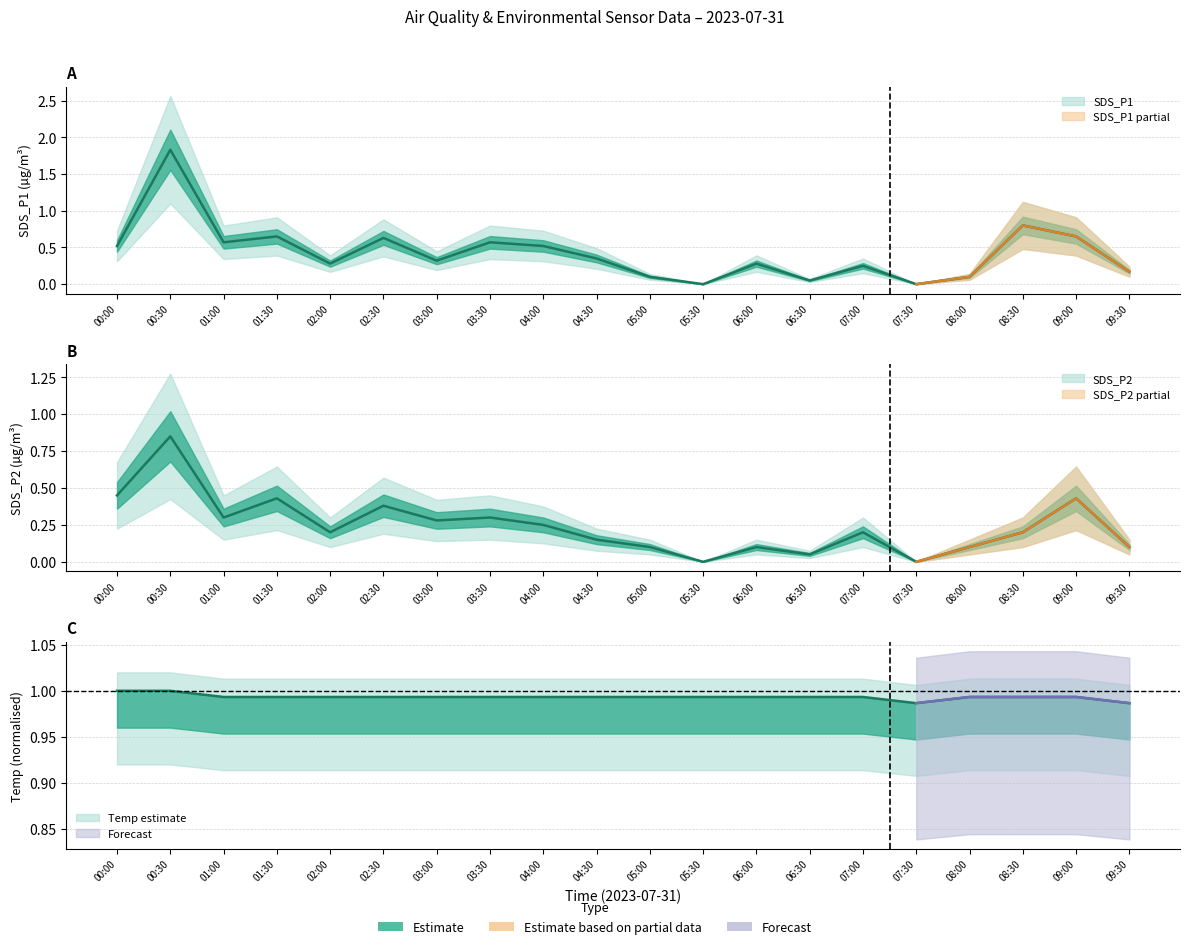

At 06:30, list the series in order from largest to smallest.

Temp, SDS_P1, SDS_P2